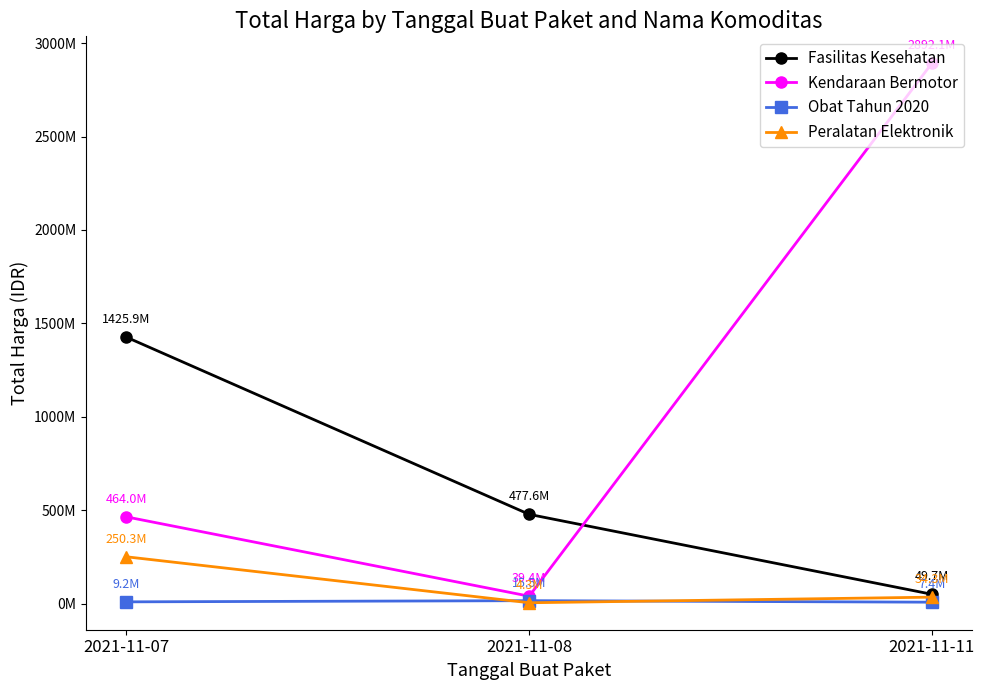

What are all the series names shown in the legend?

Fasilitas Kesehatan, Kendaraan Bermotor, Obat Tahun 2020, Peralatan Elektronik